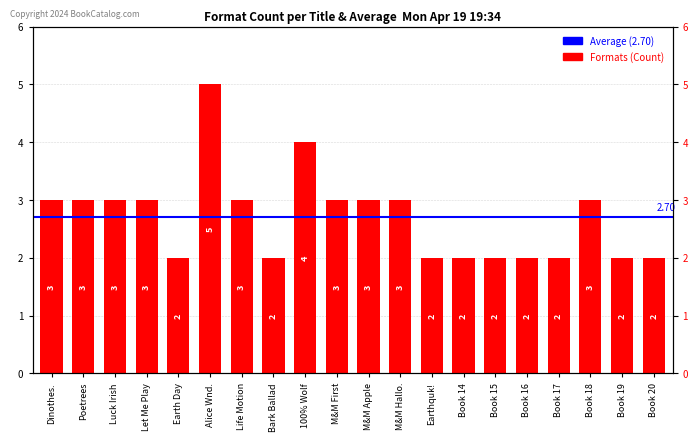

Is it true that the value at Book 20 is 3?

False